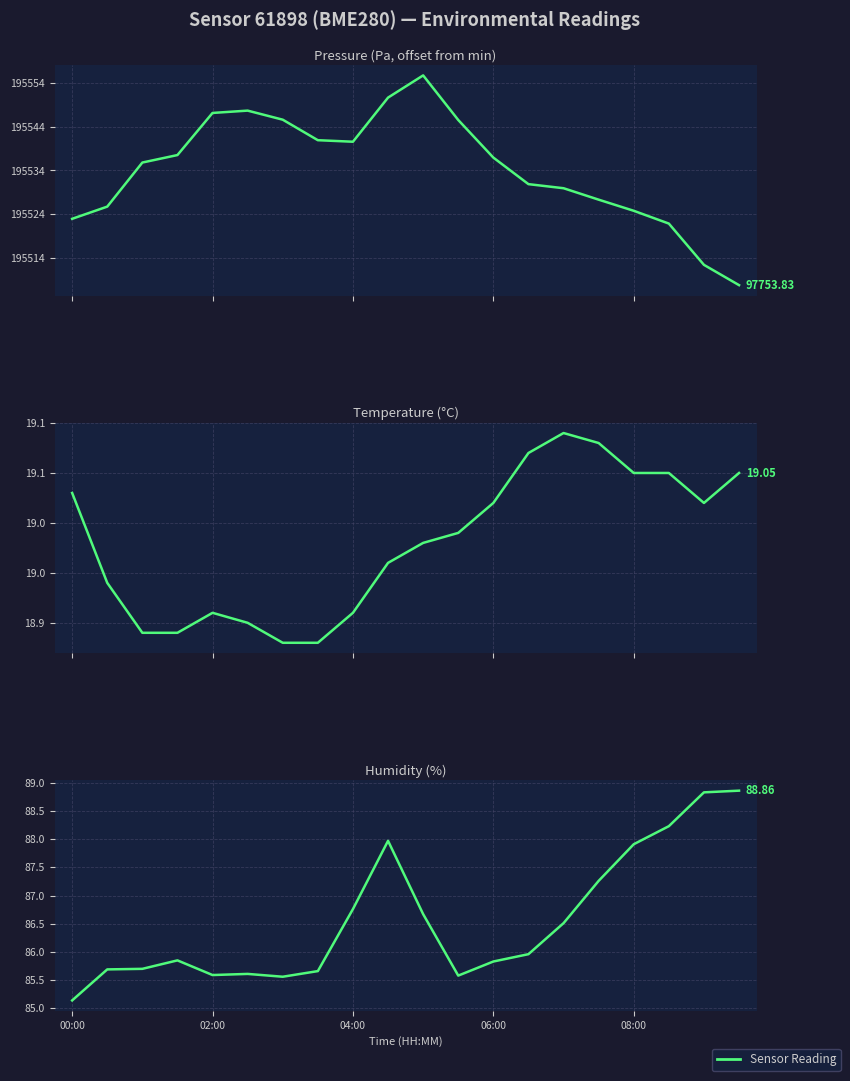

At 18, list the series in order from largest to smallest.

pressure, humidity, temperature